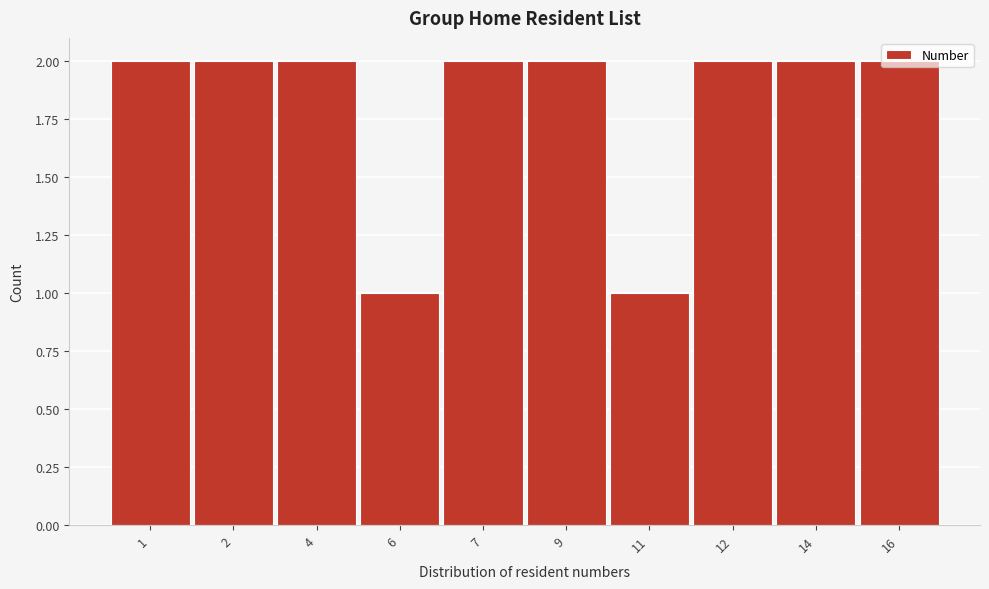

What is the sum of the values at 4 and 9?

4